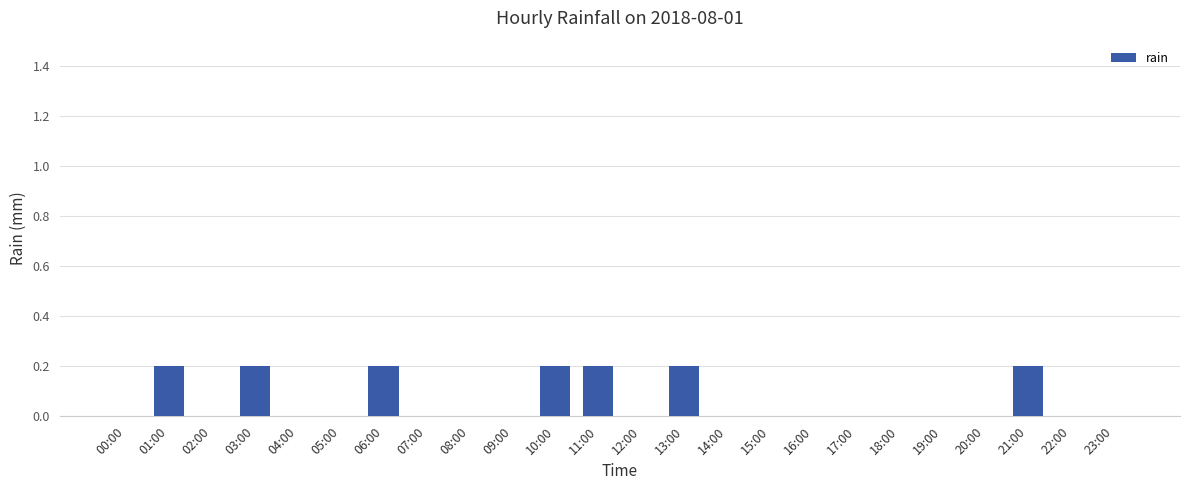

What is the sum of all values?

1.4